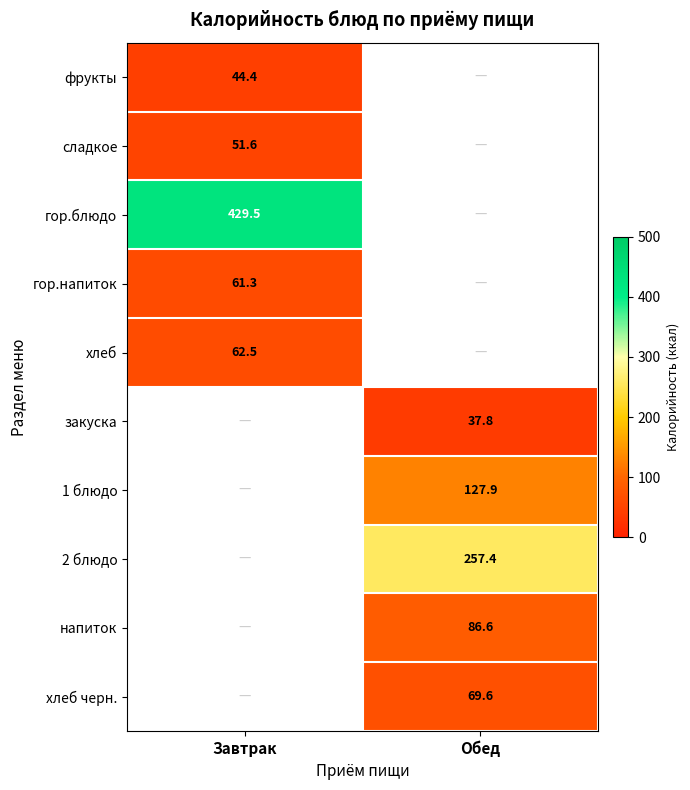

Which label corresponds to the largest value in the chart?

Завтрак